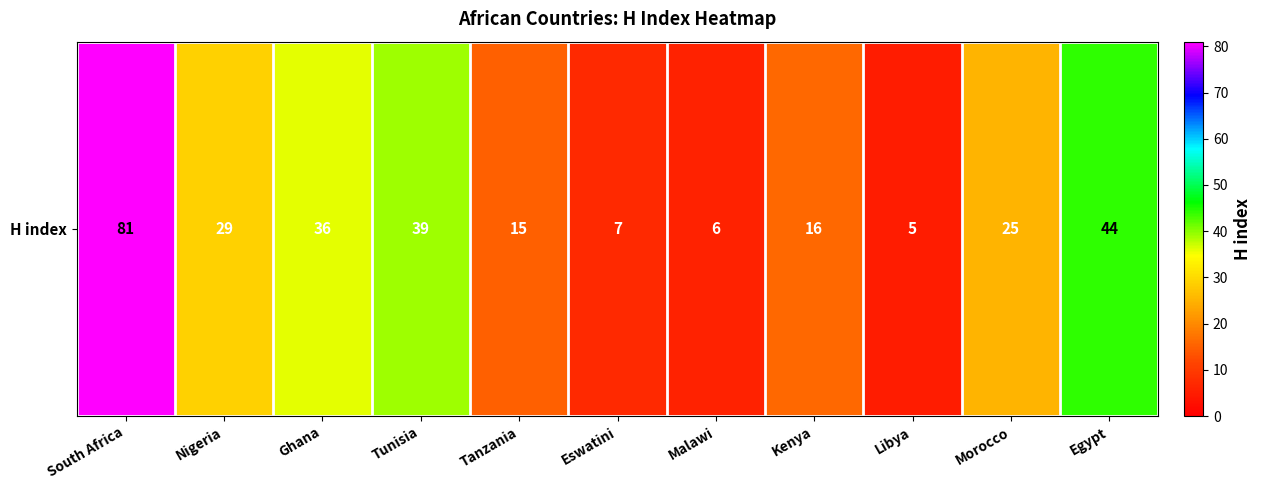

How many values are below 25?

5